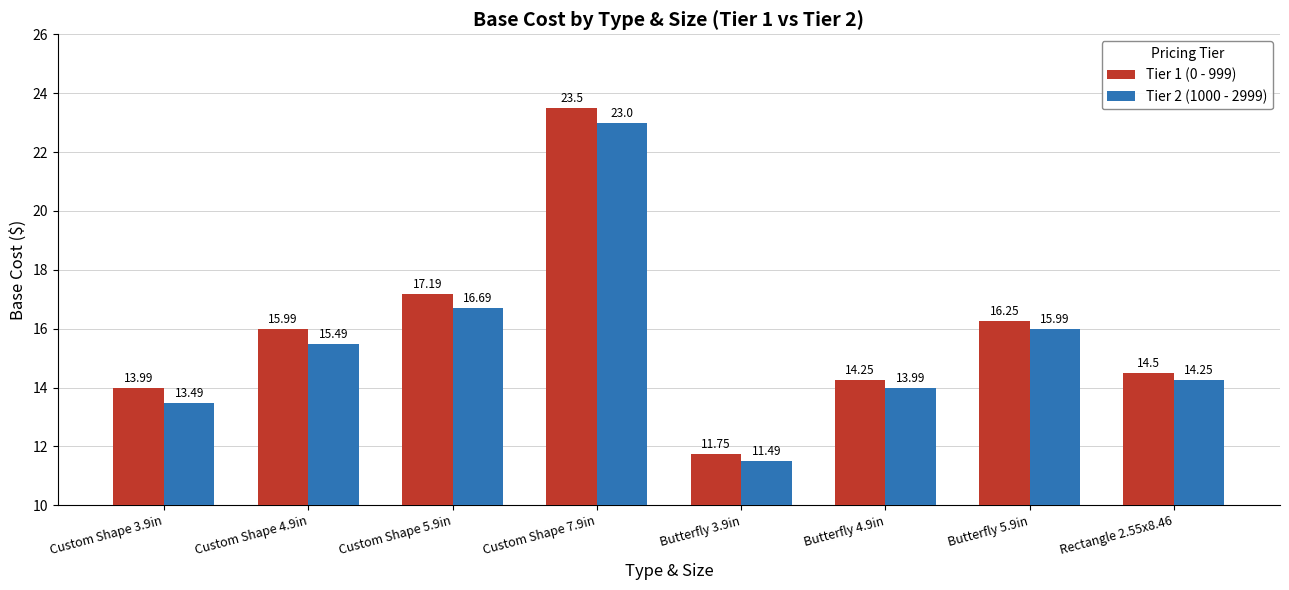

How many groups of bars are there?

8